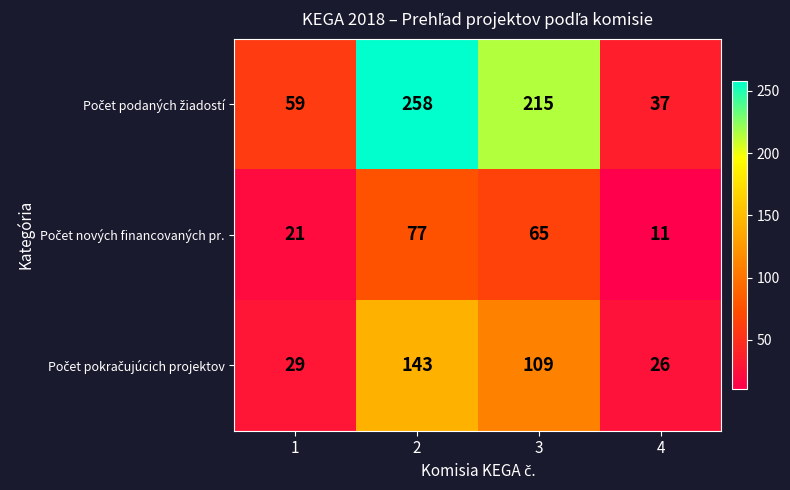

What is the total value across all series at 4?

74